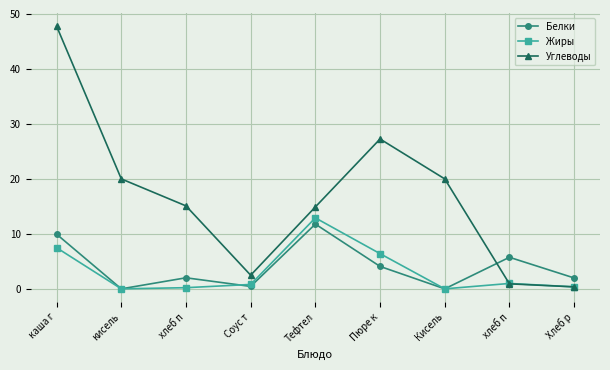

Does the chart display data point markers on the line(s)?

Yes